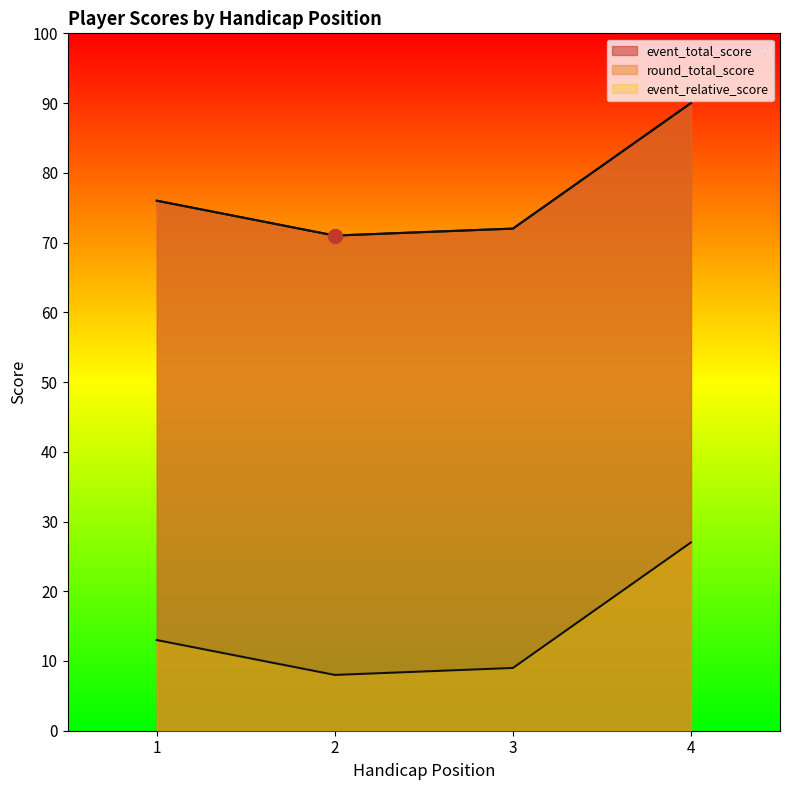

True or false: event_total_score and event_relative_score cross at least once.

False